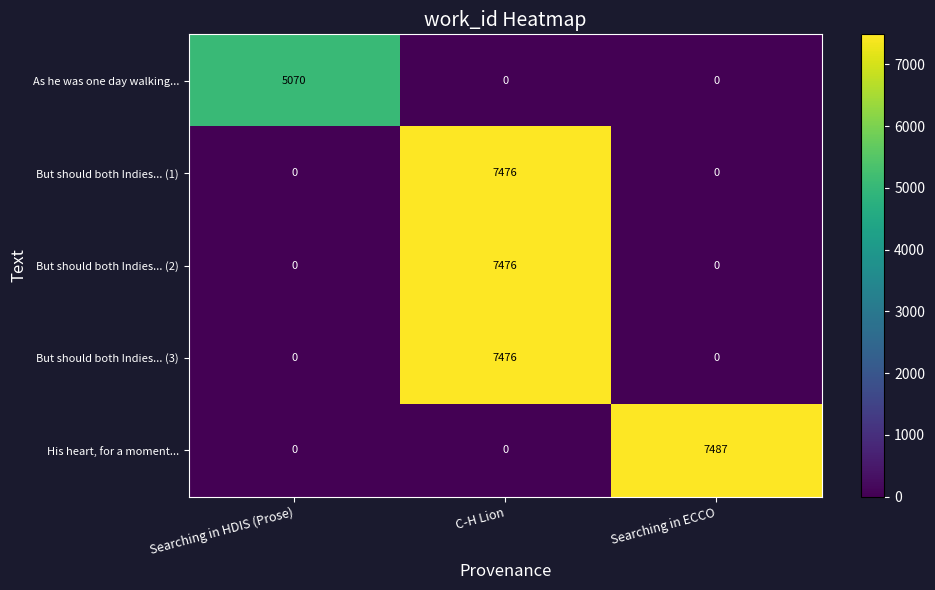

How many But should both Indies... (1) values are between 0 and 7476?

3